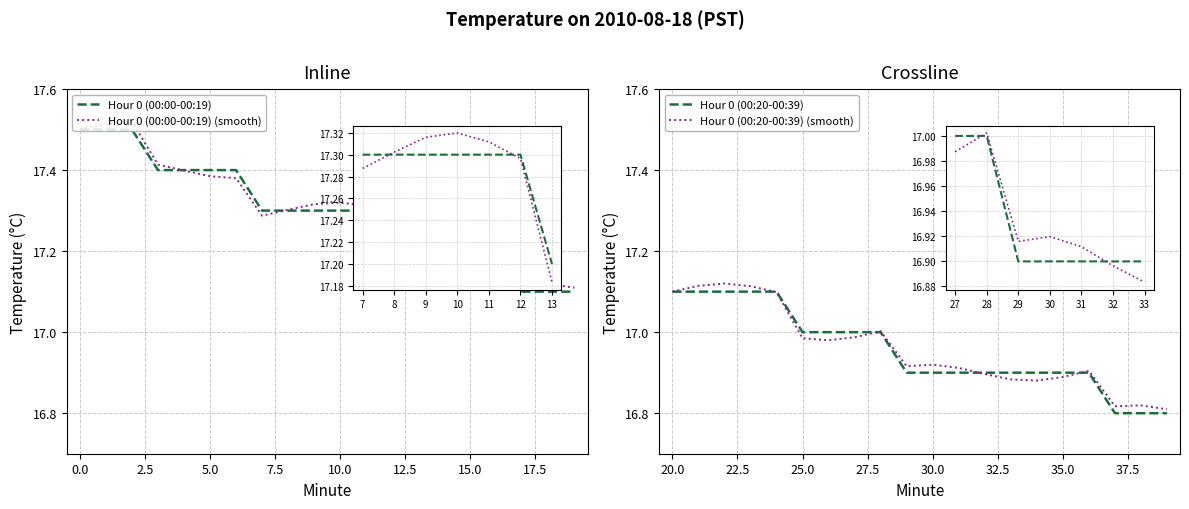

True or false: Hour 0 (00:00-00:19) and Hour 0 (00:20-00:39) cross at least once.

False